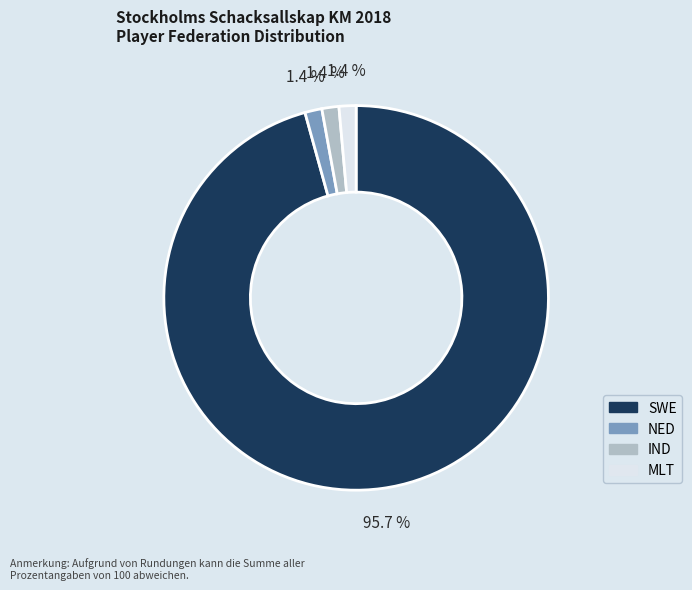

How much of the chart is everything except MLT?

98.6%